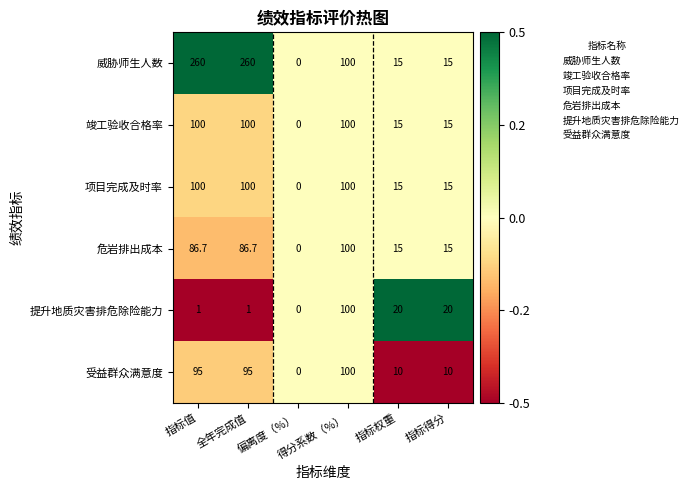

What is the maximum value shown in the chart?

260.0